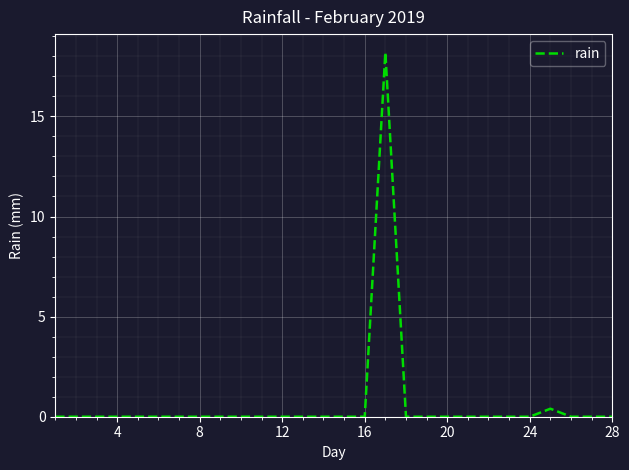

What is the difference between the maximum and minimum values?

18.2